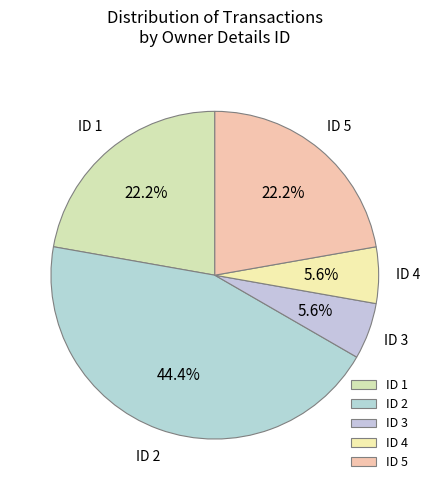

Count the number of slices in the pie.

5